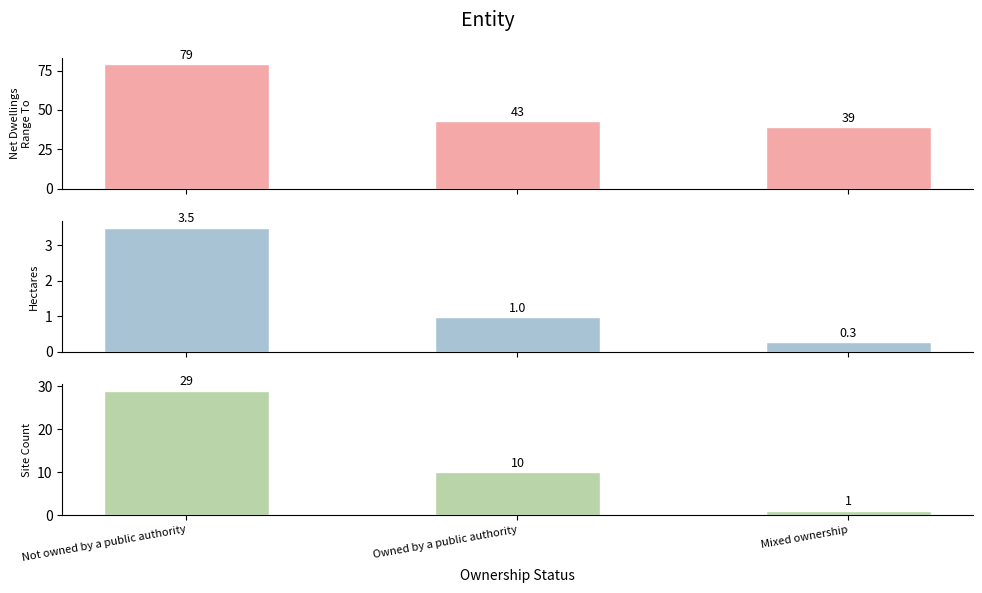

Are the bars grouped side by side (vs. stacked)?

Yes